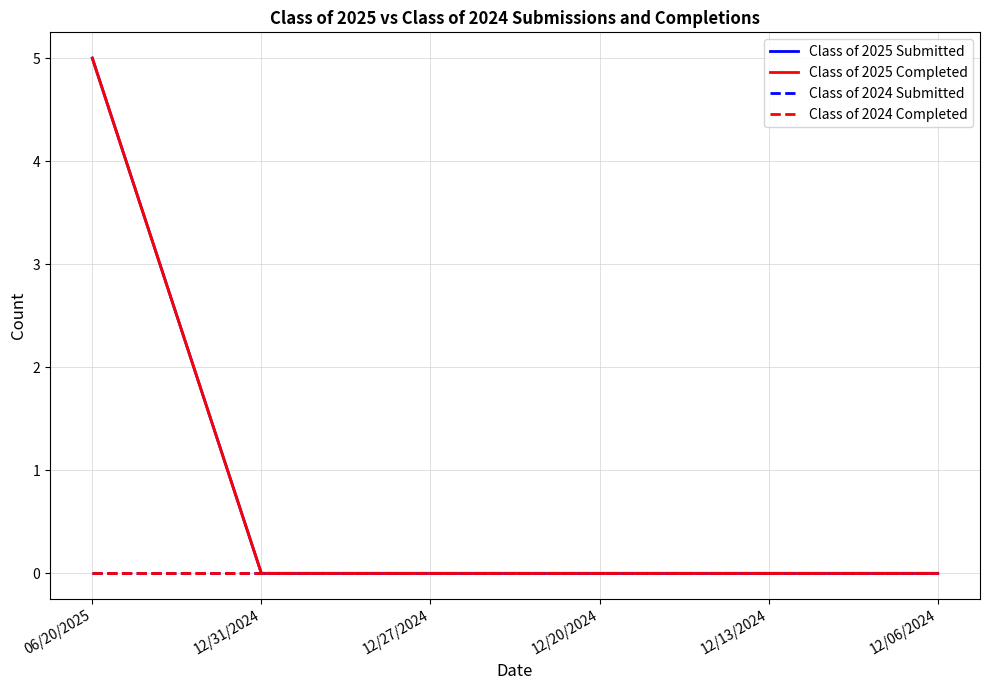

Is this an area chart (filled region under the line)?

No